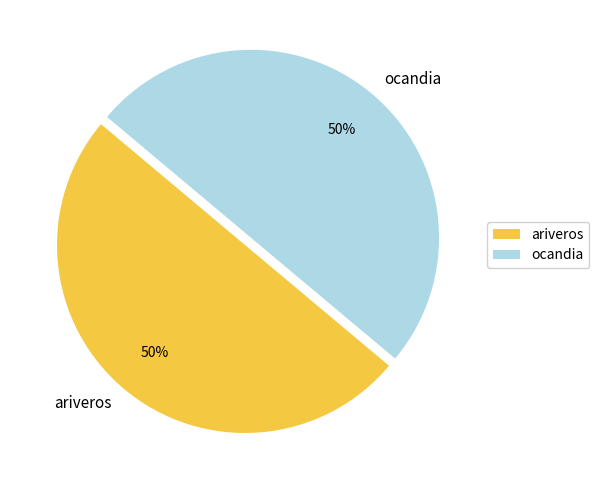

How many slices are in this pie chart?

2